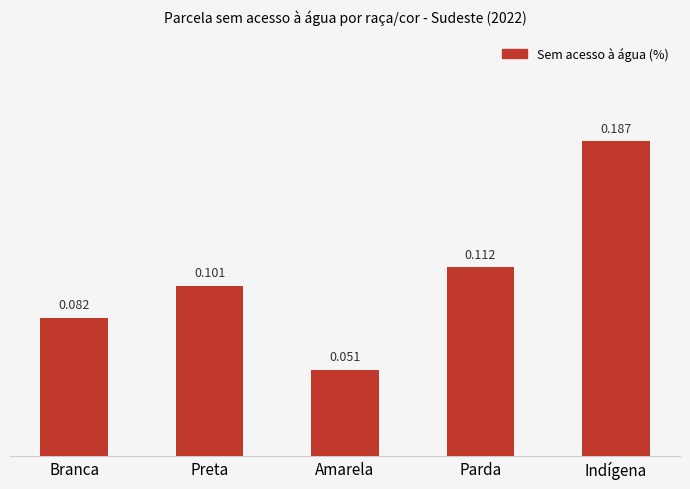

Which category has the lowest value across all series?

Amarela